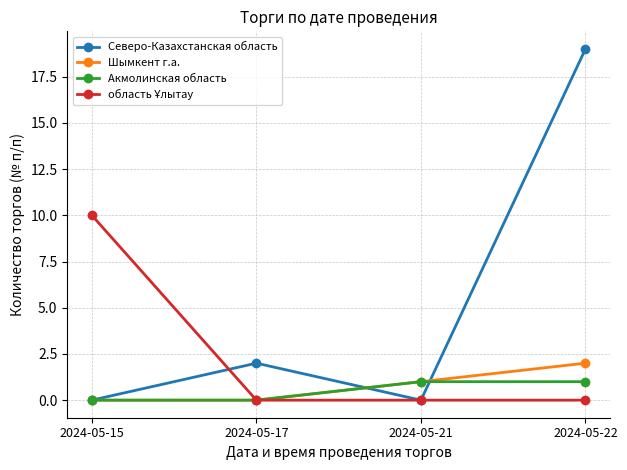

True or false: Акмолинская область has a value of 2 at 2024-05-22.

False